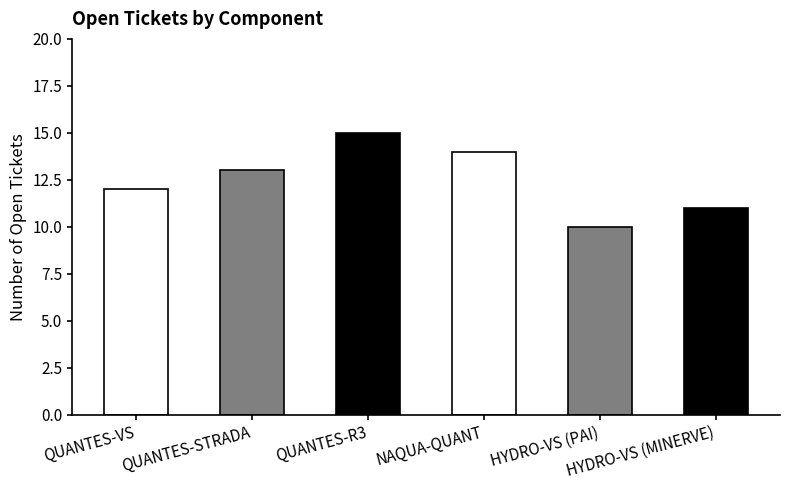

The chart shows a value of 13 at QUANTES-STRADA. True or false?

True